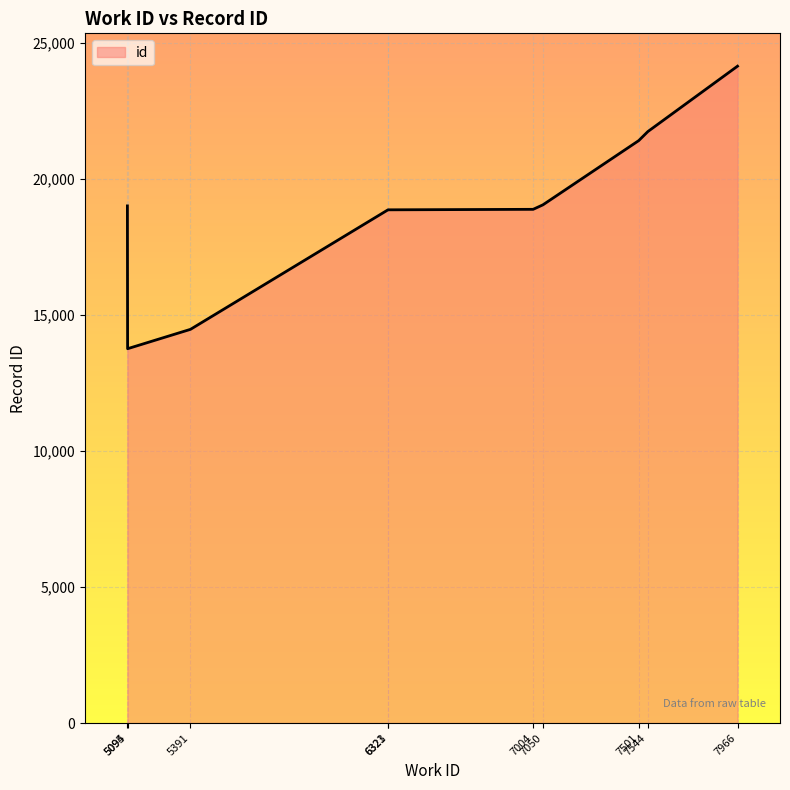

What is the change in value from 7544 to 7966?

+2404